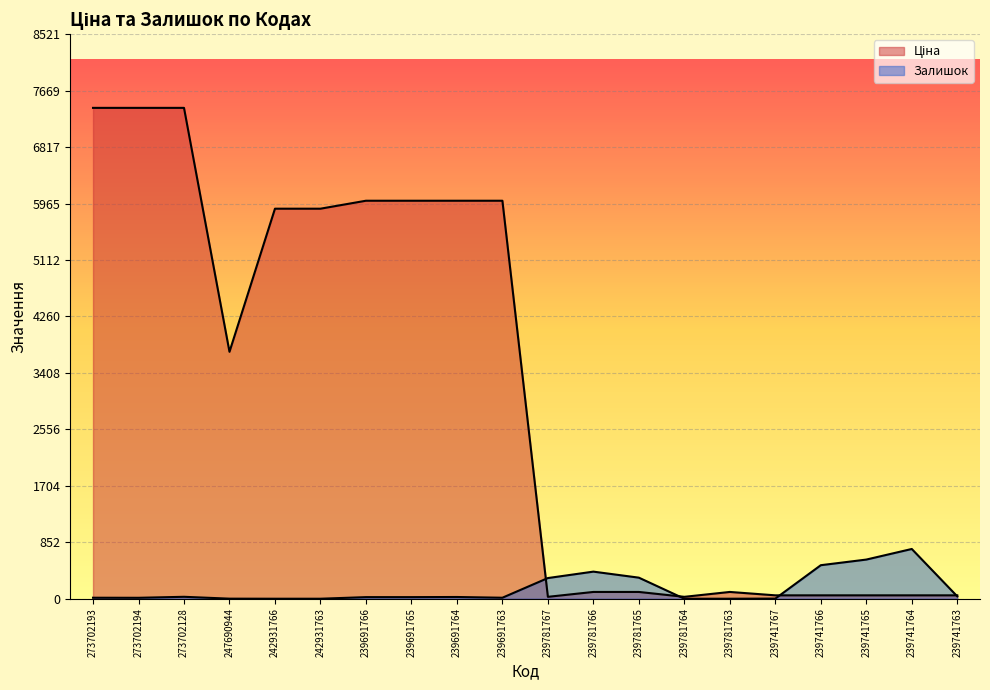

After their last crossing, which series has the higher values: Залишок or Ціна?

Ціна